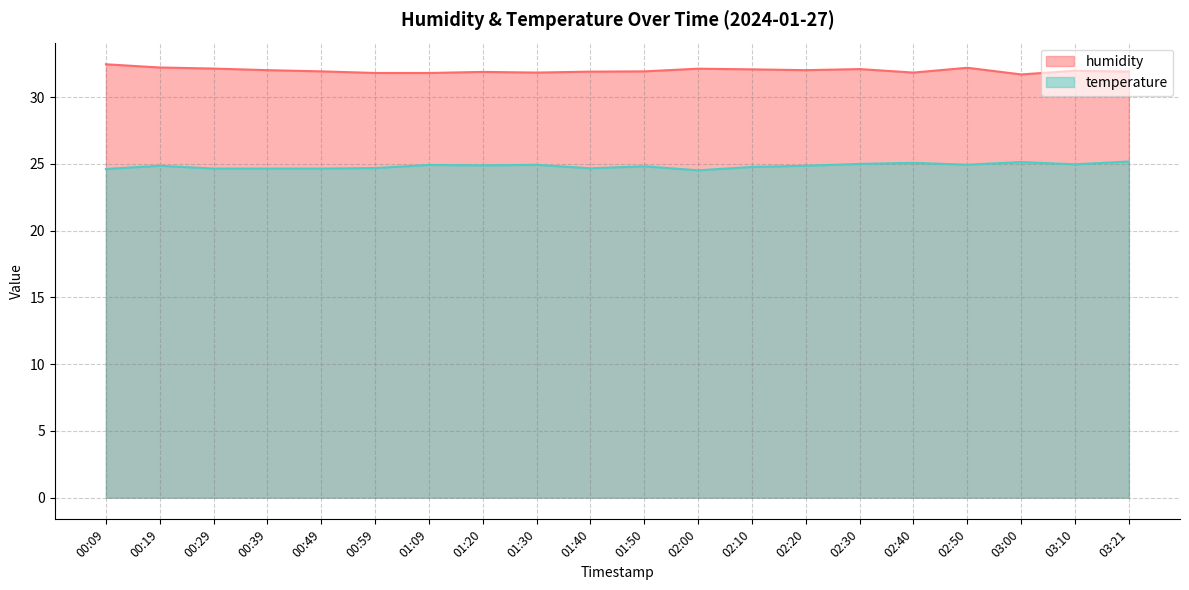

True or false: humidity and temperature cross at least once.

False